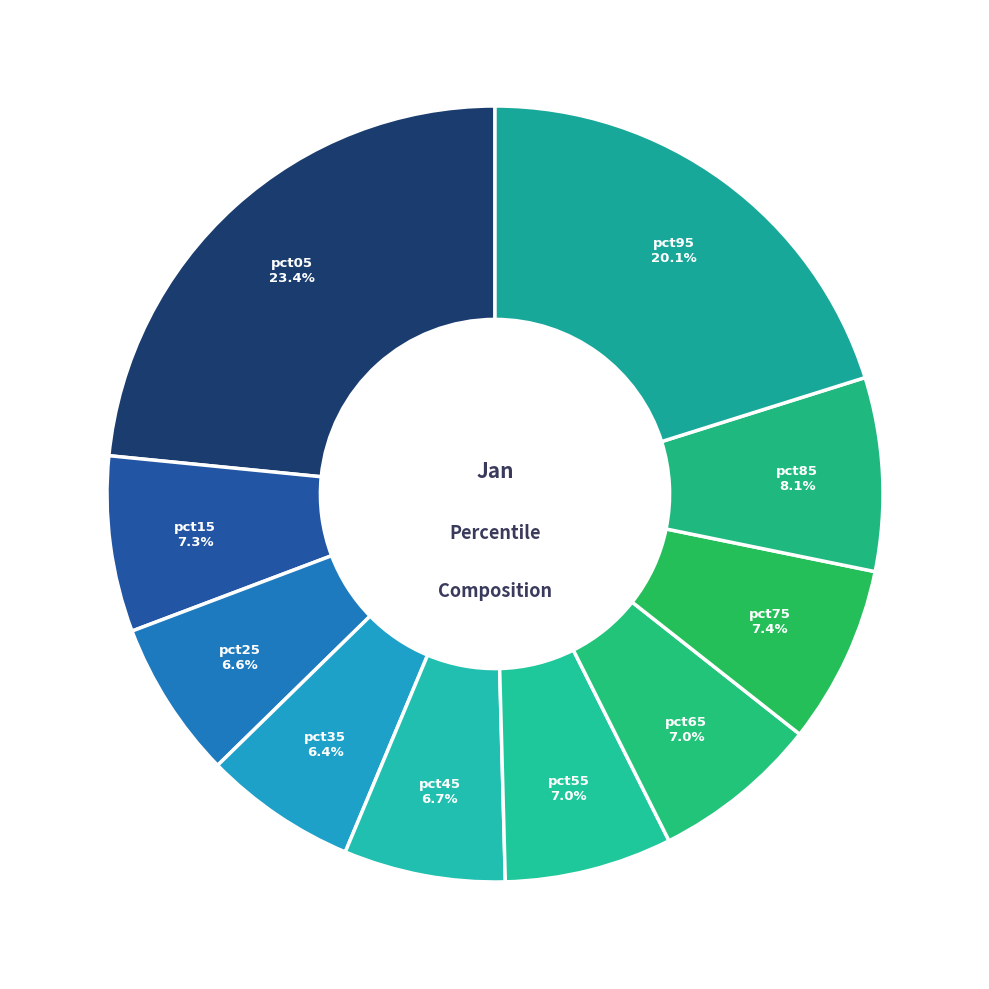

Which category has the biggest portion of the pie?

pct05